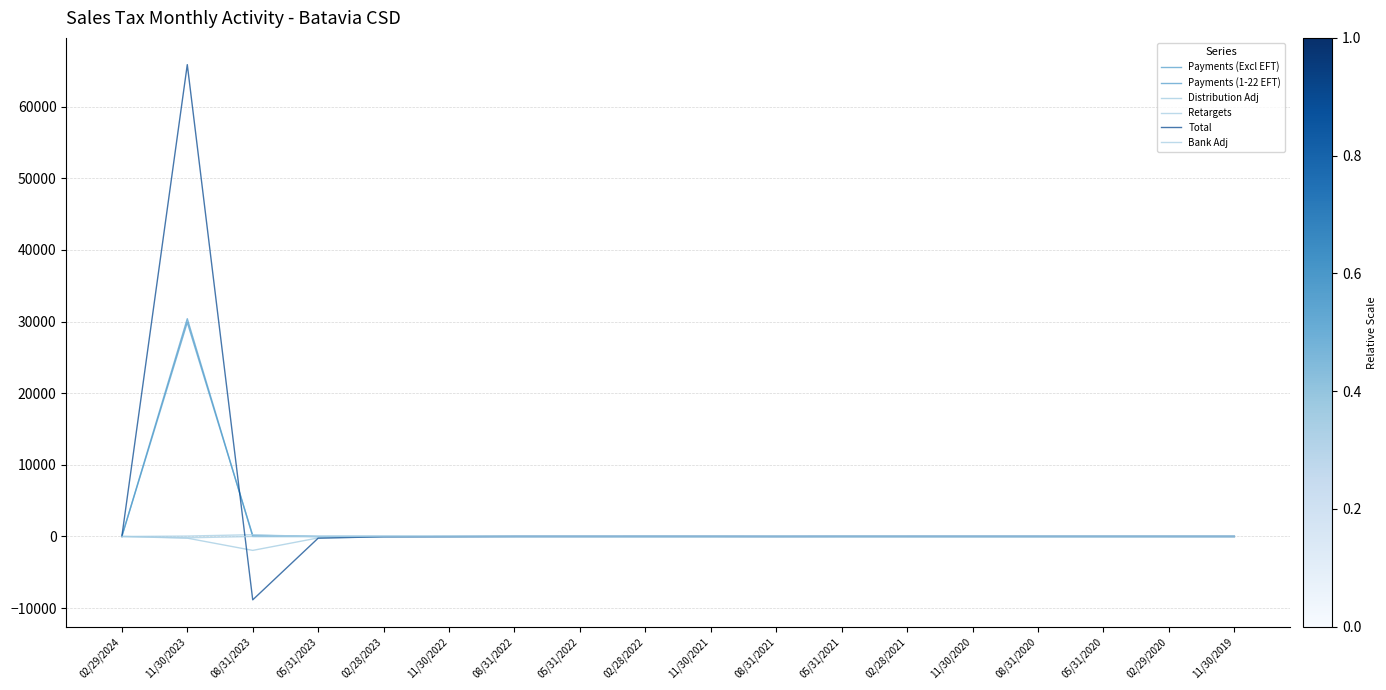

True or false: Payments (Excl EFT) and Distribution Adj cross at least once.

False